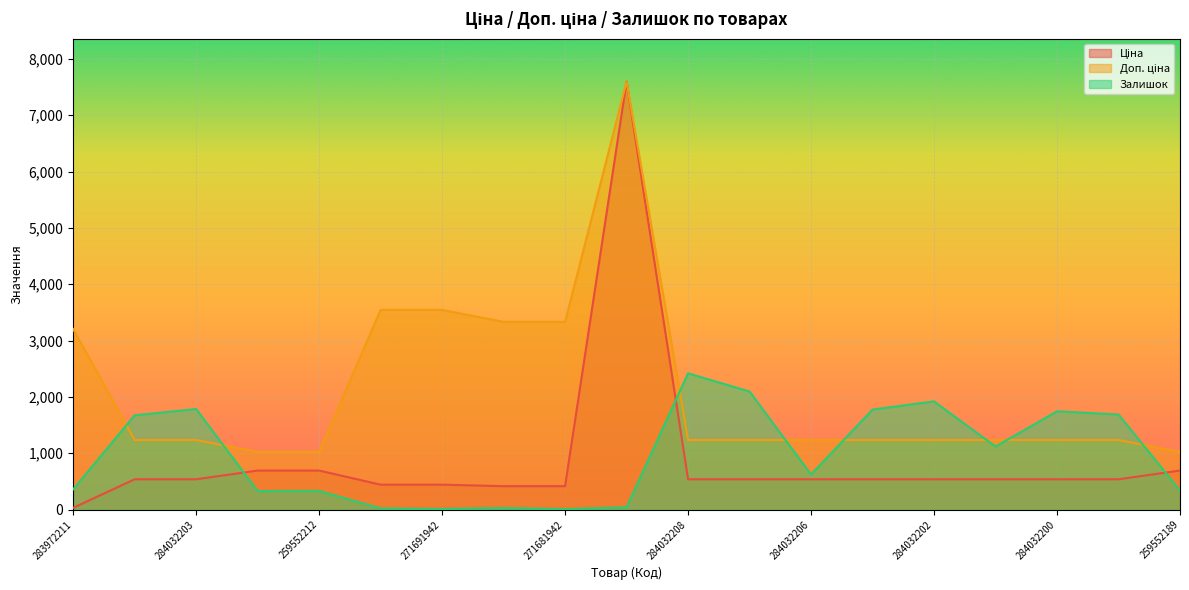

True or false: Ціна and Доп. ціна intersect in this chart.

False